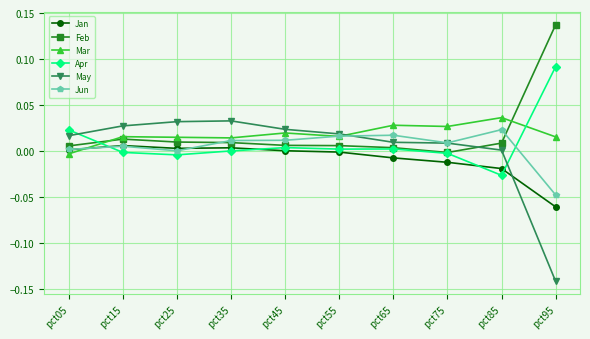

True or false: Jun has more than 1 interior local peaks.

True